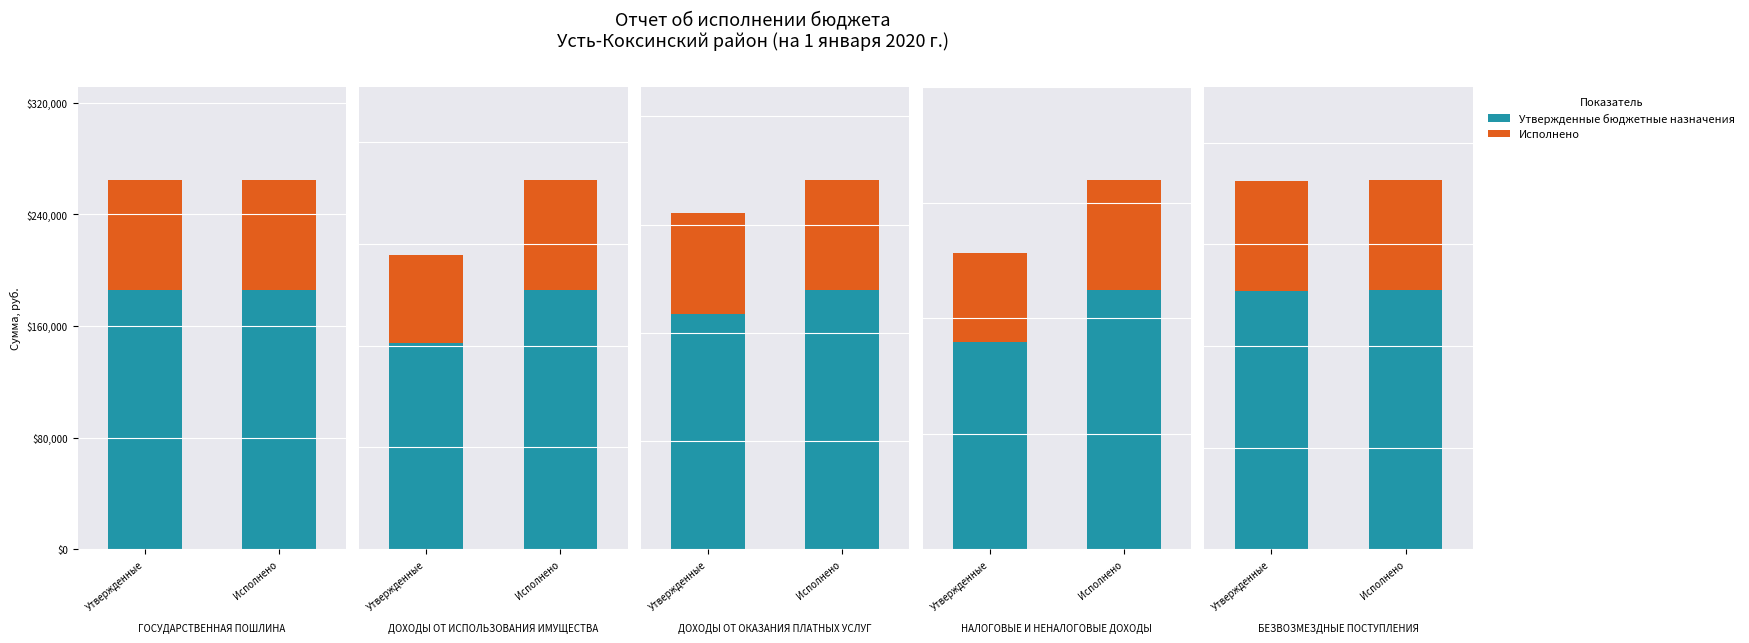

Which series has the largest total across all categories?

Утвержденные назначения (осн.)